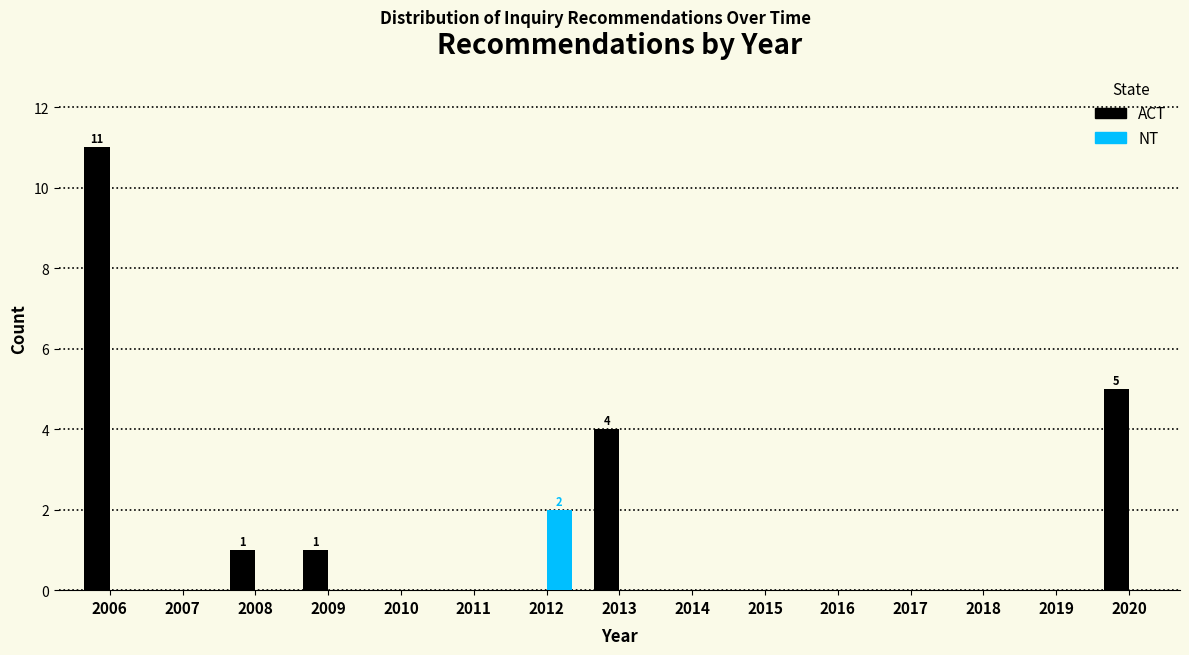

Reading right to left, what are all the values shown in this chart?

ACT: 2020=5	2019=0	2018=0	2017=0	2016=0	2015=0	2014=0	2013=4	2012=0	2011=0	2010=0	2009=1	2008=1	2007=0	2006=11
NT: 2020=0	2019=0	2018=0	2017=0	2016=0	2015=0	2014=0	2013=0	2012=2	2011=0	2010=0	2009=0	2008=0	2007=0	2006=0